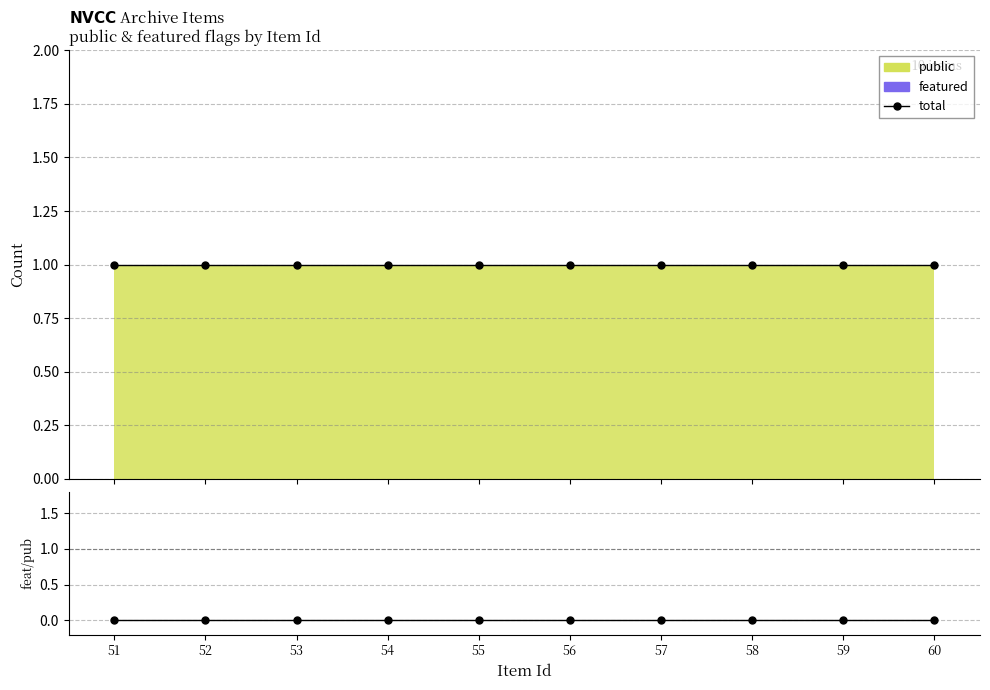

What is the difference between the highest and lowest values at 60?

1